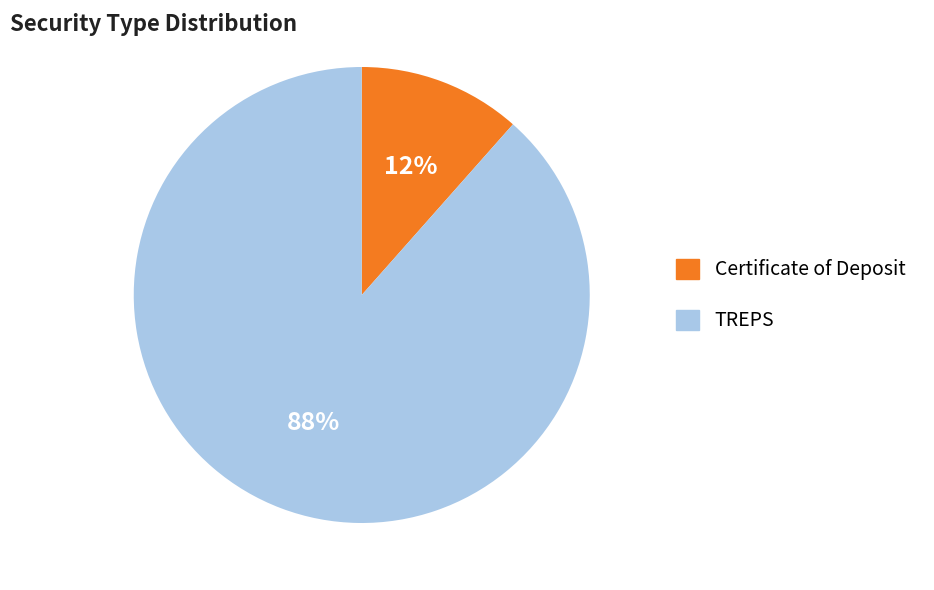

Is it true that TREPS is 74% of the pie?

False